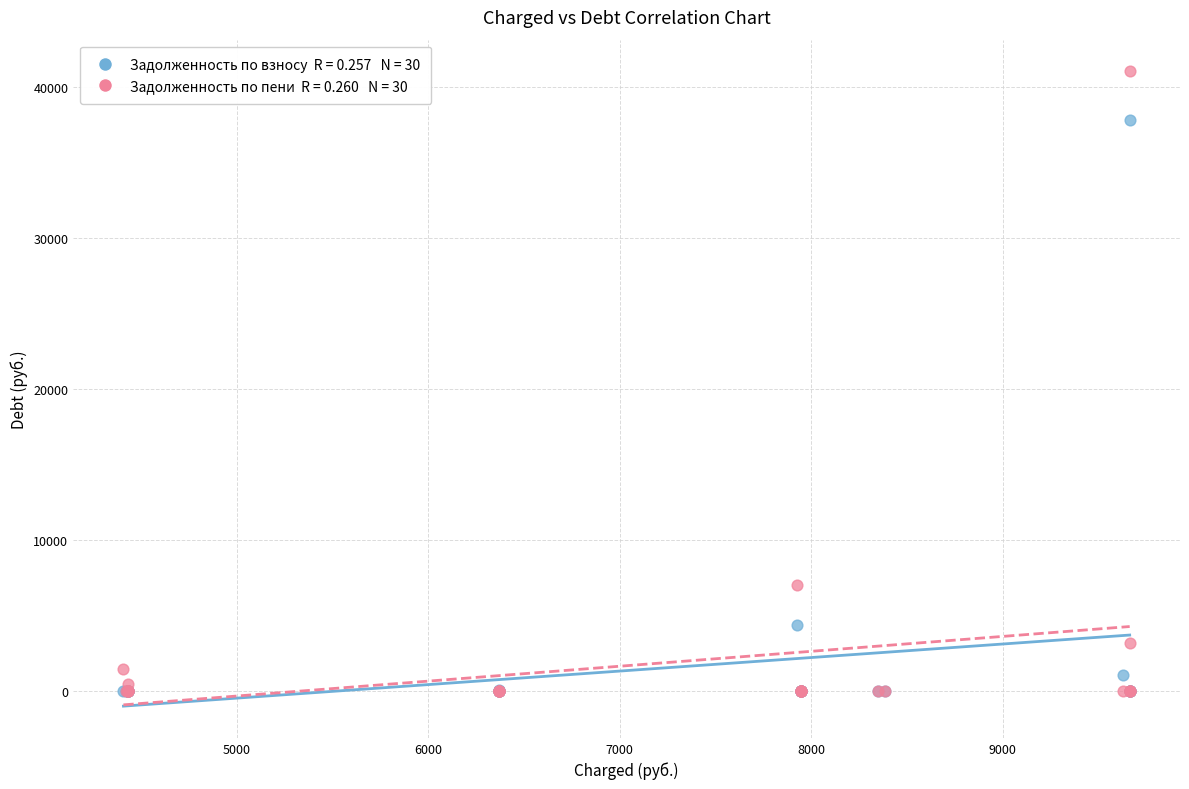

Across all series, what Y value is closest to 20515?

7043.5